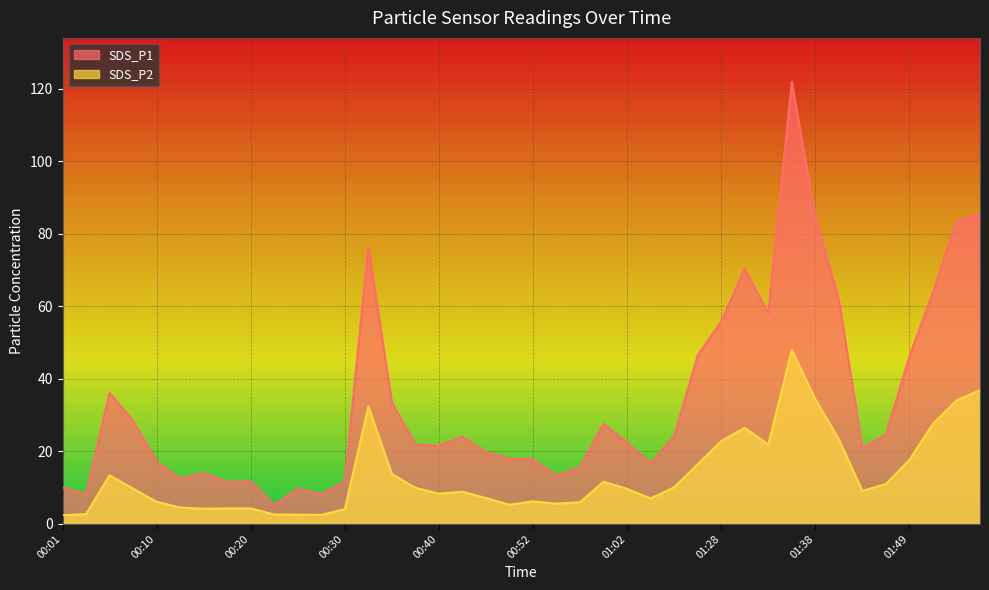

Rank the series by their average value, from lowest to highest.

SDS_P2, SDS_P1